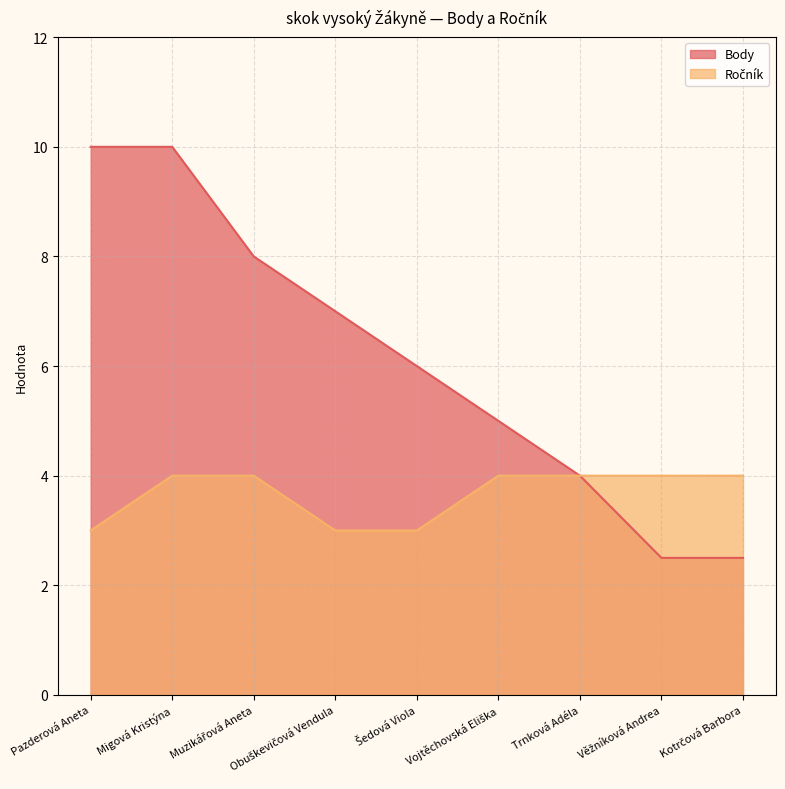

At which category is the sum across all series the highest?

Migová Kristýna